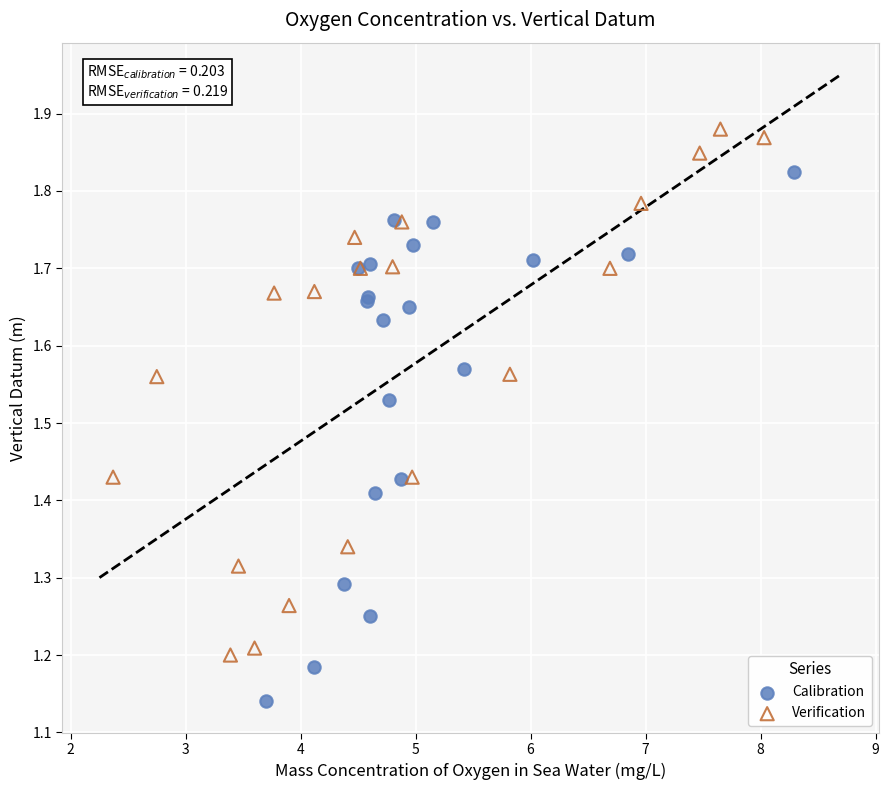

Which series contains the highest Y value?

Verification